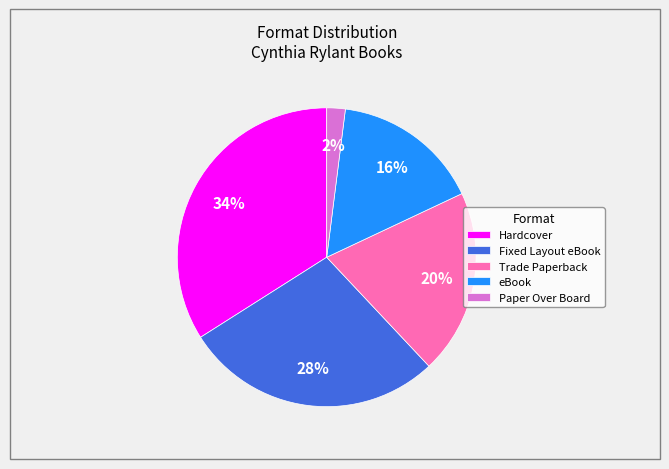

To the nearest percent, what is the combined percentage of Trade Paperback and eBook?

36%